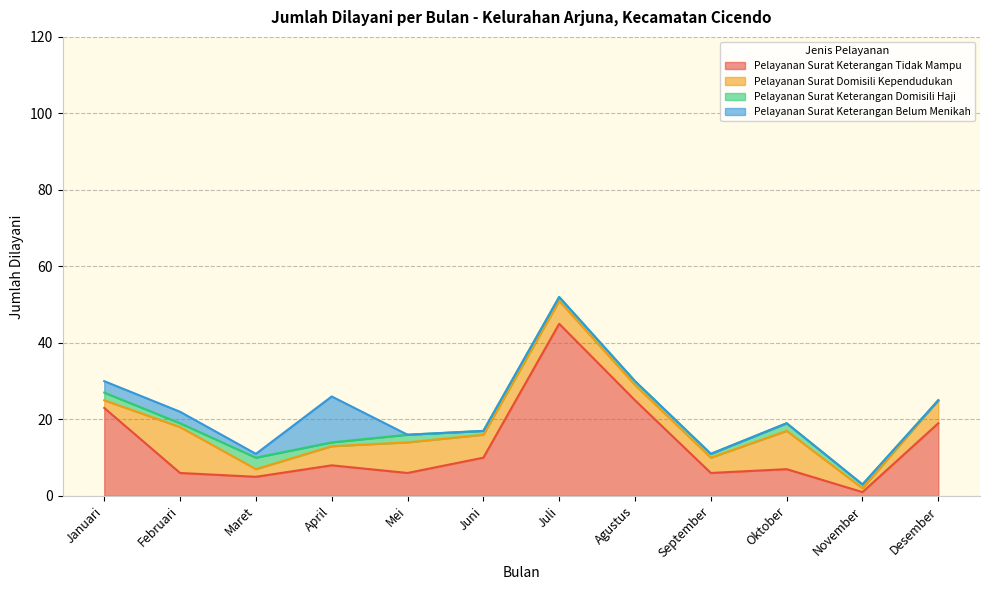

Between Mei and Februari, which is larger?

Mei